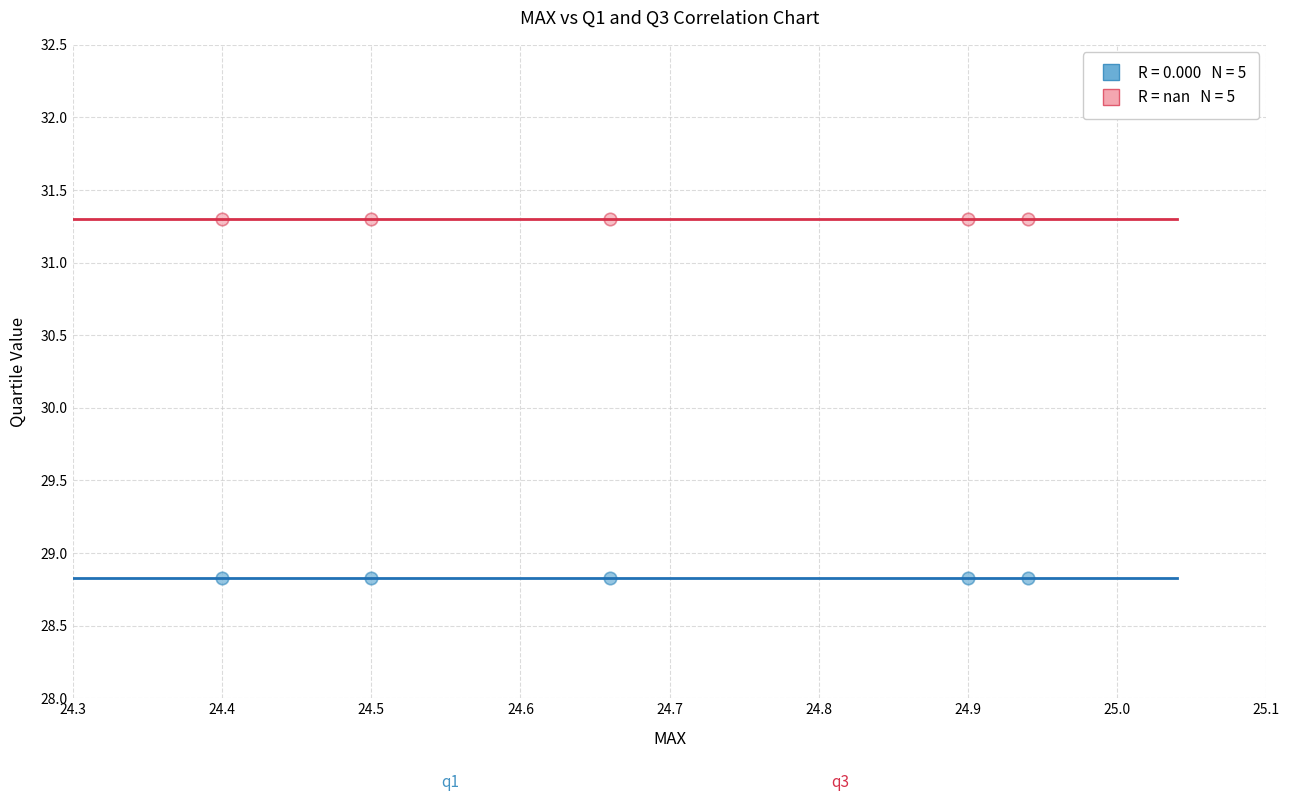

Across all data points, what is the average Y value?

30.1